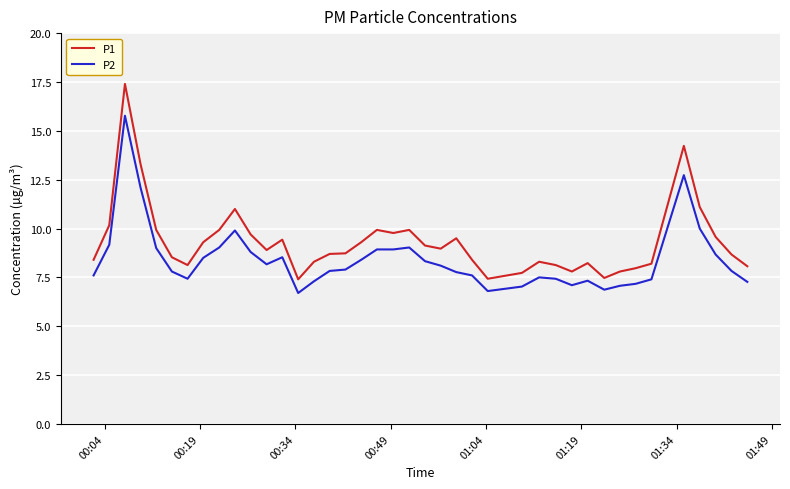

Which series has the widest spread of values?

P1